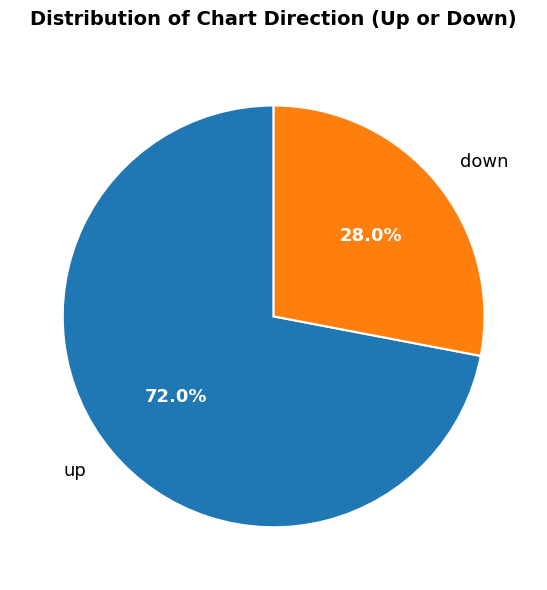

To the nearest percent, what is the difference between the largest and smallest slice percentages?

44%